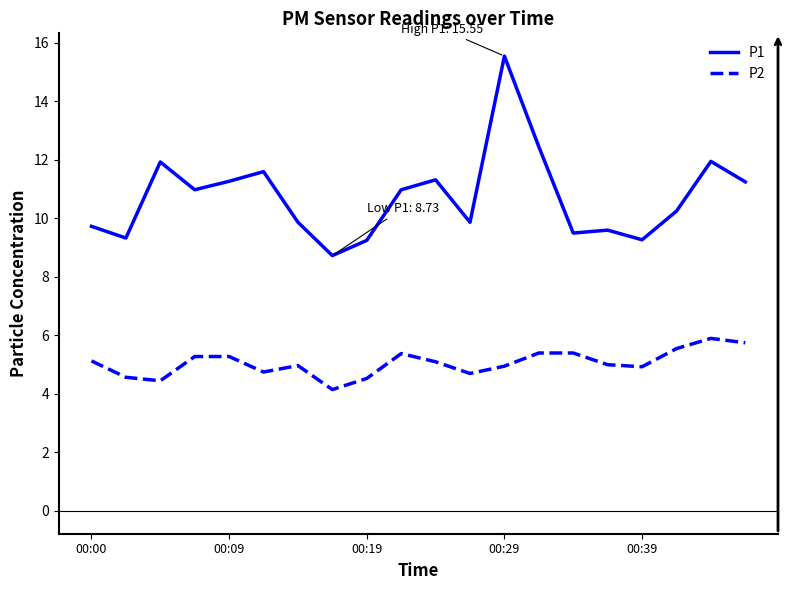

True or false: P1 has more than 0 points higher than both neighbors.

True